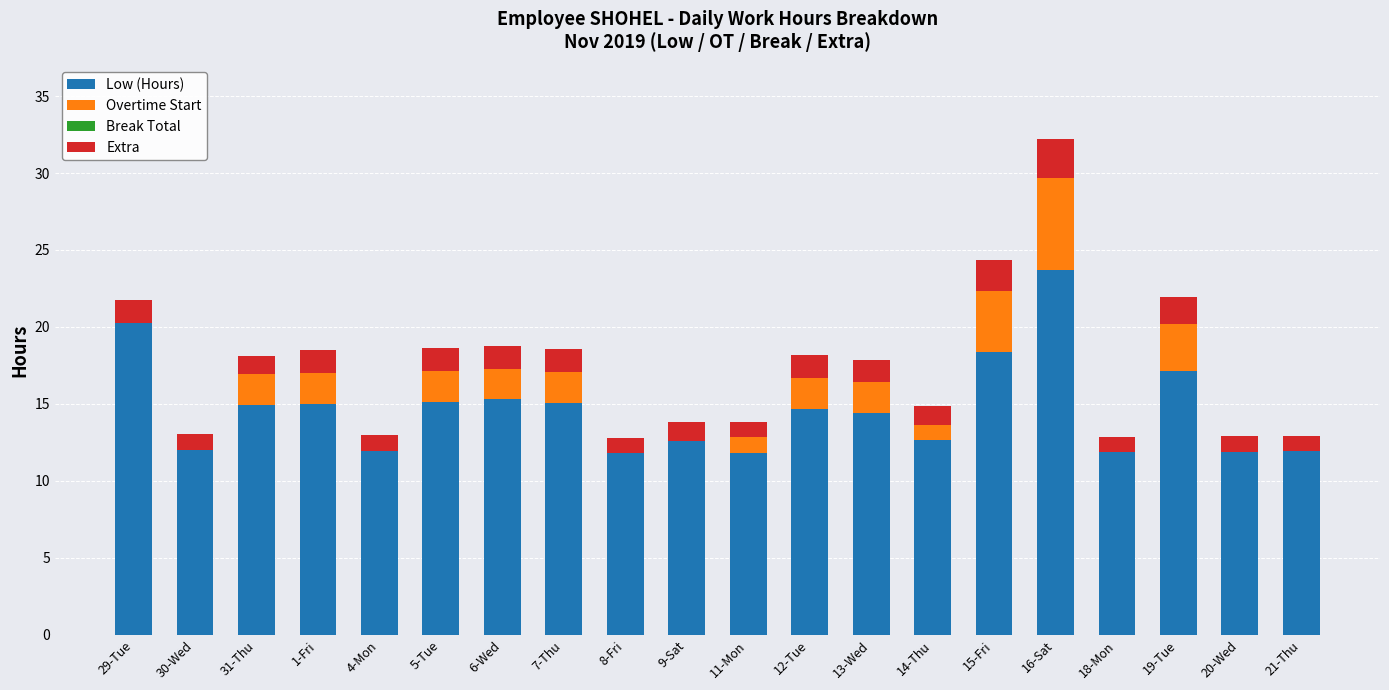

The Low (Hours) series shows 12.7 at 14-Thu. True or false?

True